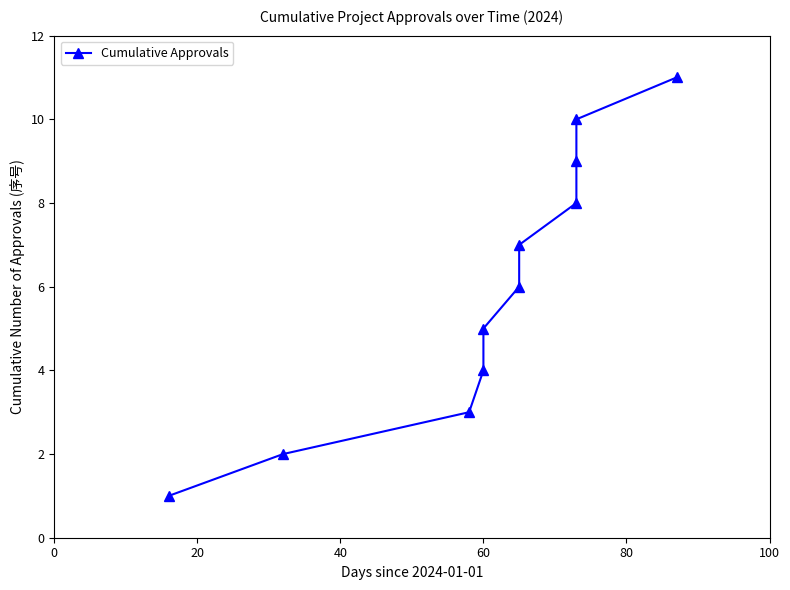

True or false: the data shows 7 at 60.

False